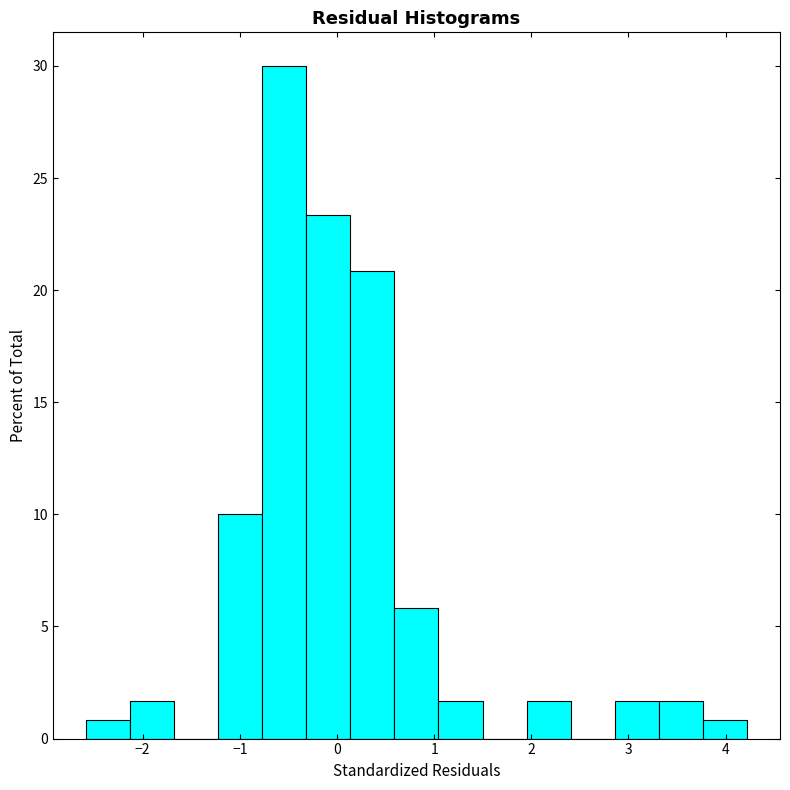

Which range on the x-axis has the tallest bar?

-0.8 to -0.3